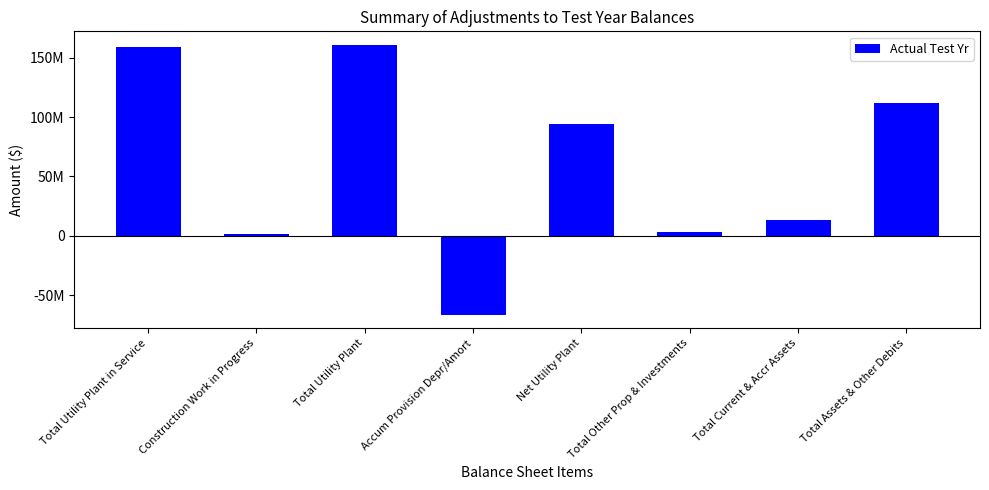

Does the chart contain any negative values?

Yes